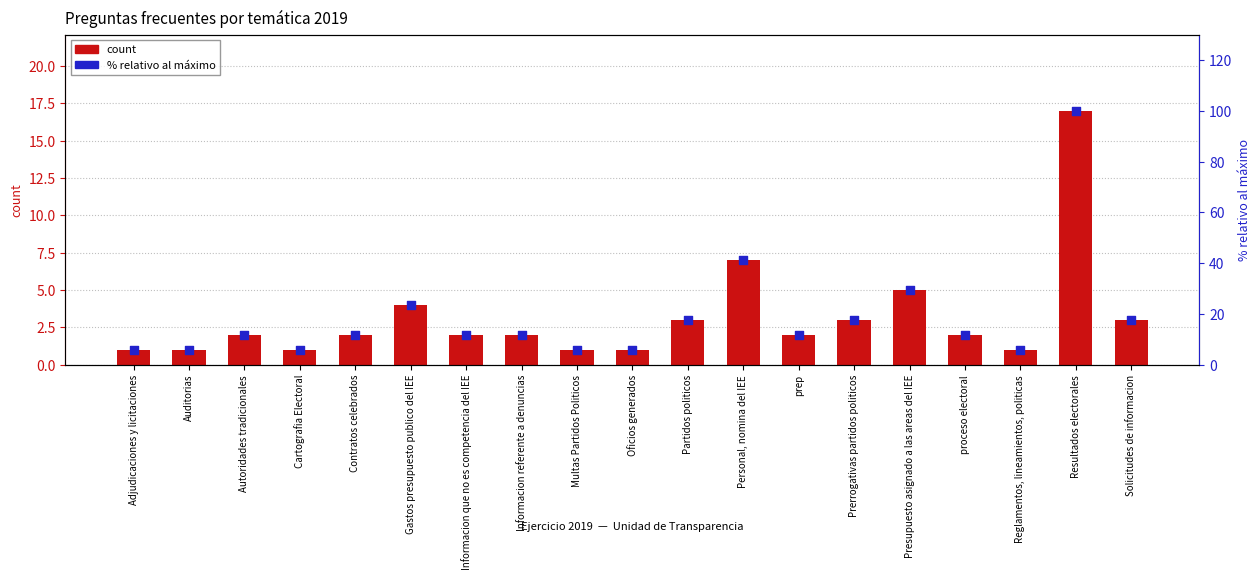

Is the value of % relativo al máximo at Personal, nomina del IEE greater than the value of Número total de preguntas at Personal, nomina del IEE?

Yes